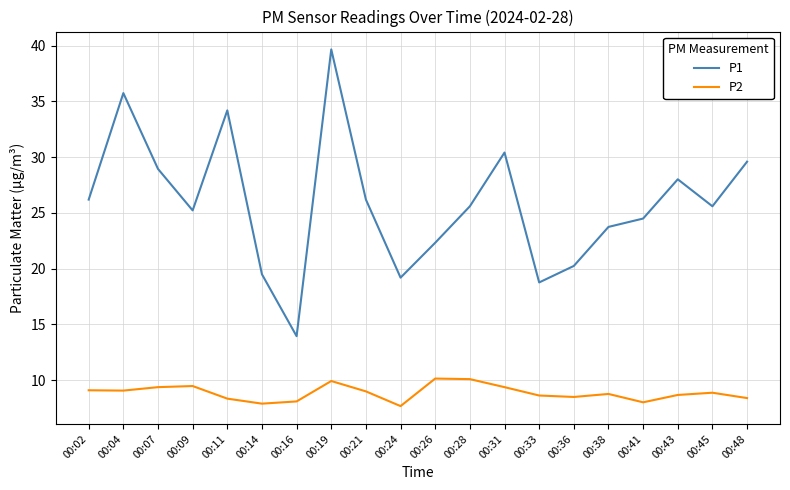

What is the difference between the highest and lowest values at 00:24?

11.5